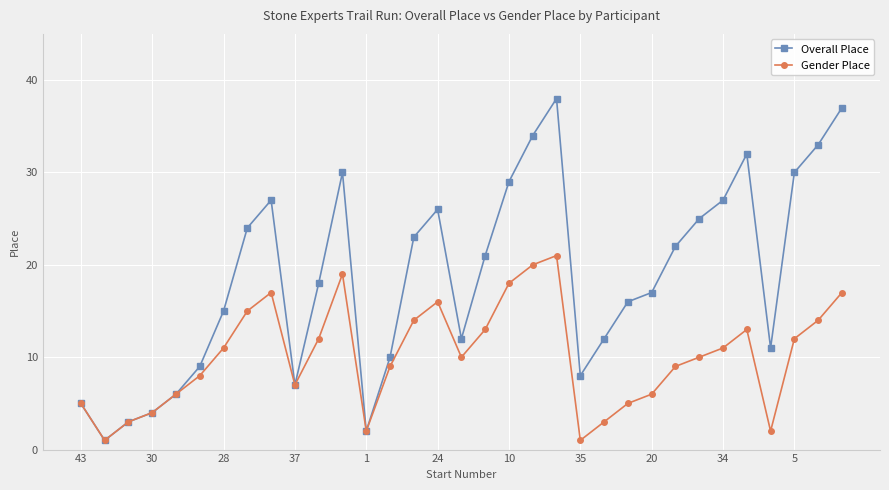

List the series in order of their peak value, lowest first.

Gender Place, Overall Place